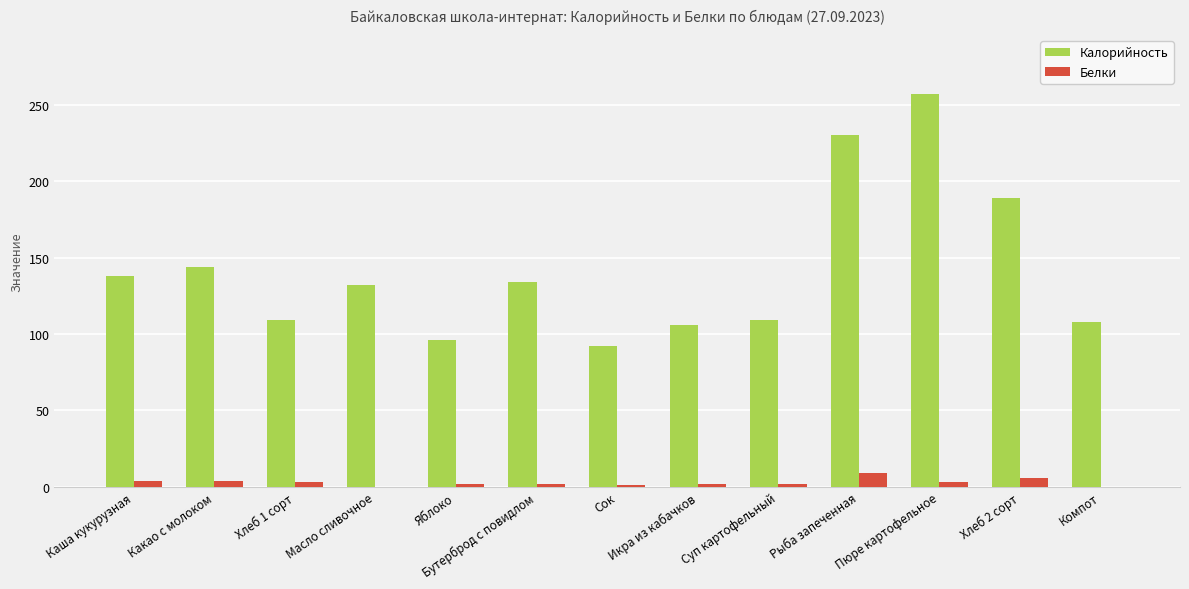

How many groups of bars are there?

13